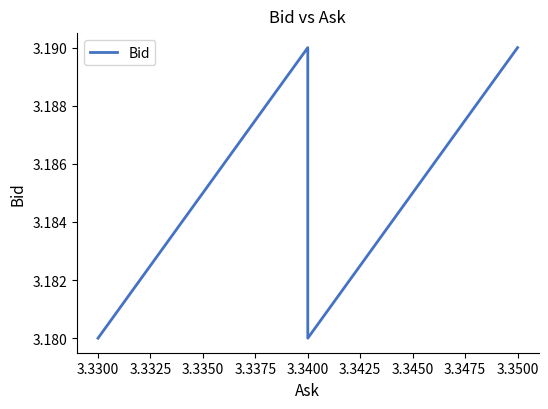

What is the approximate value at 3.3300?

3.2